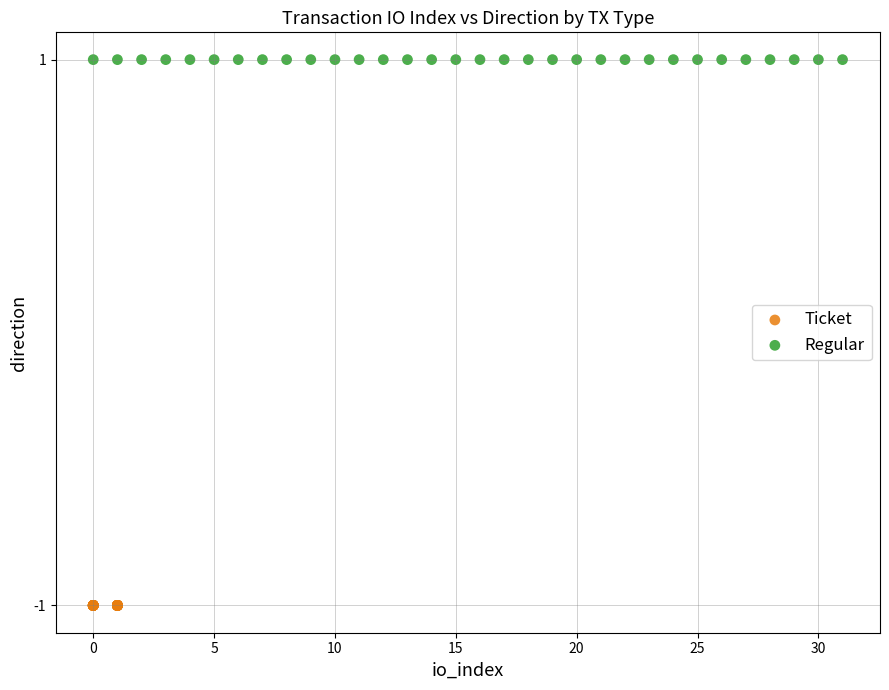

What are all the series names shown in the legend?

Ticket, Regular